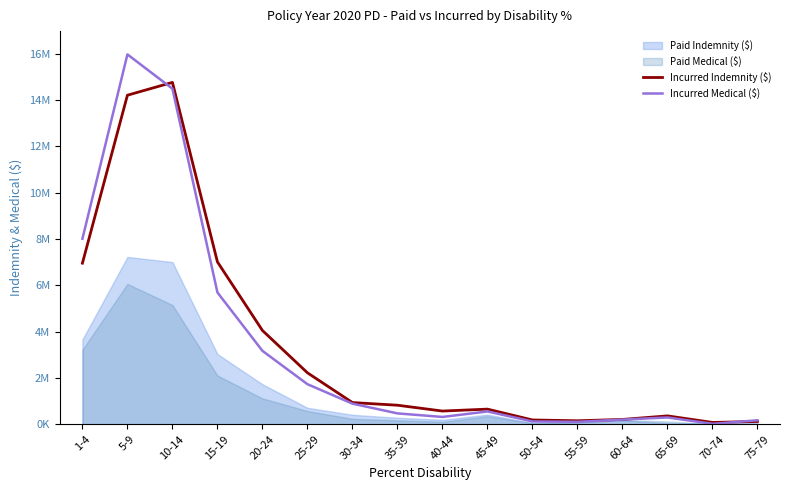

The value of Incurred Indemnity ($) at 15-19 is 10020779. True or false?

False